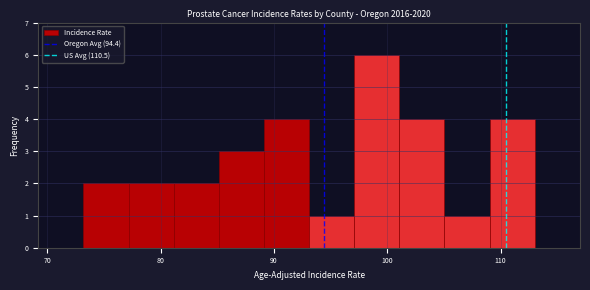

Around what value on the x-axis is the tallest bar? Give the approximate position of its centre, as read against the axis.

99